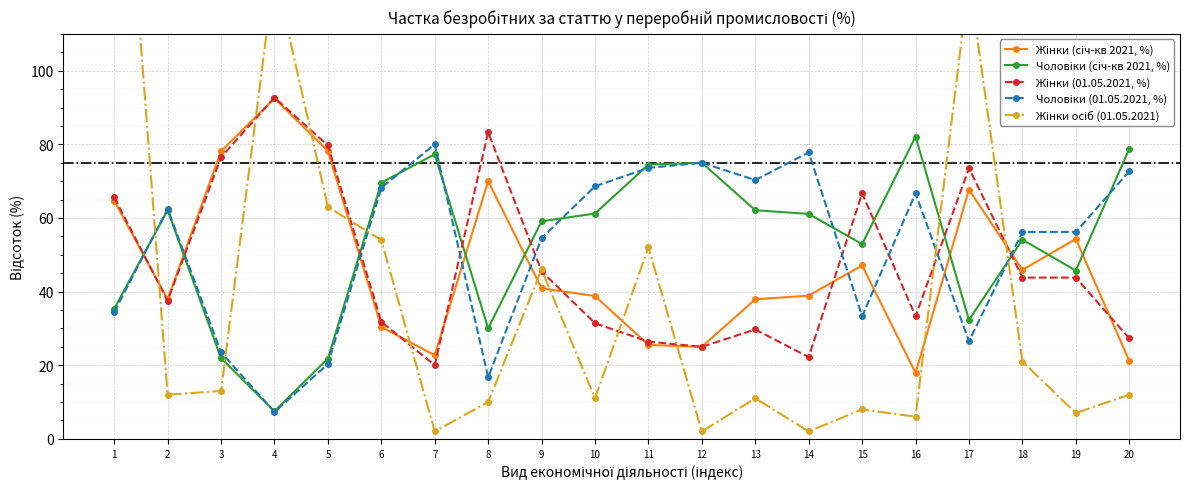

List the labels in order of Чоловіки (січ-кв 2021, %) value, smallest first.

4, 5, 3, 8, 17, 1, 19, 15, 18, 9, 14, 10, 2, 13, 6, 11, 12, 7, 20, 16